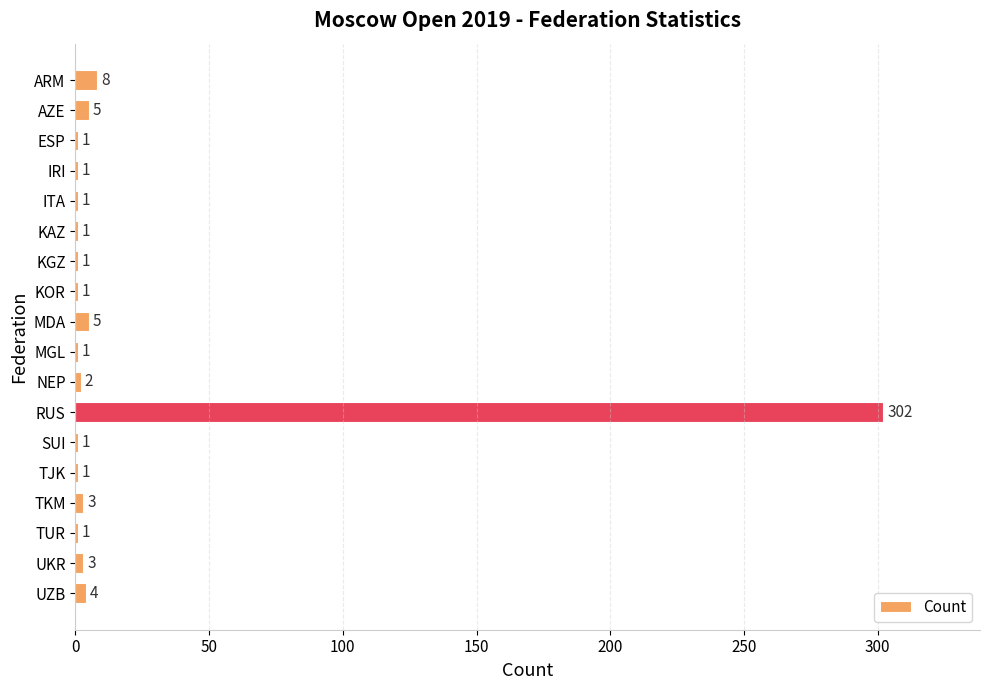

The value at UKR is 3. True or false?

True